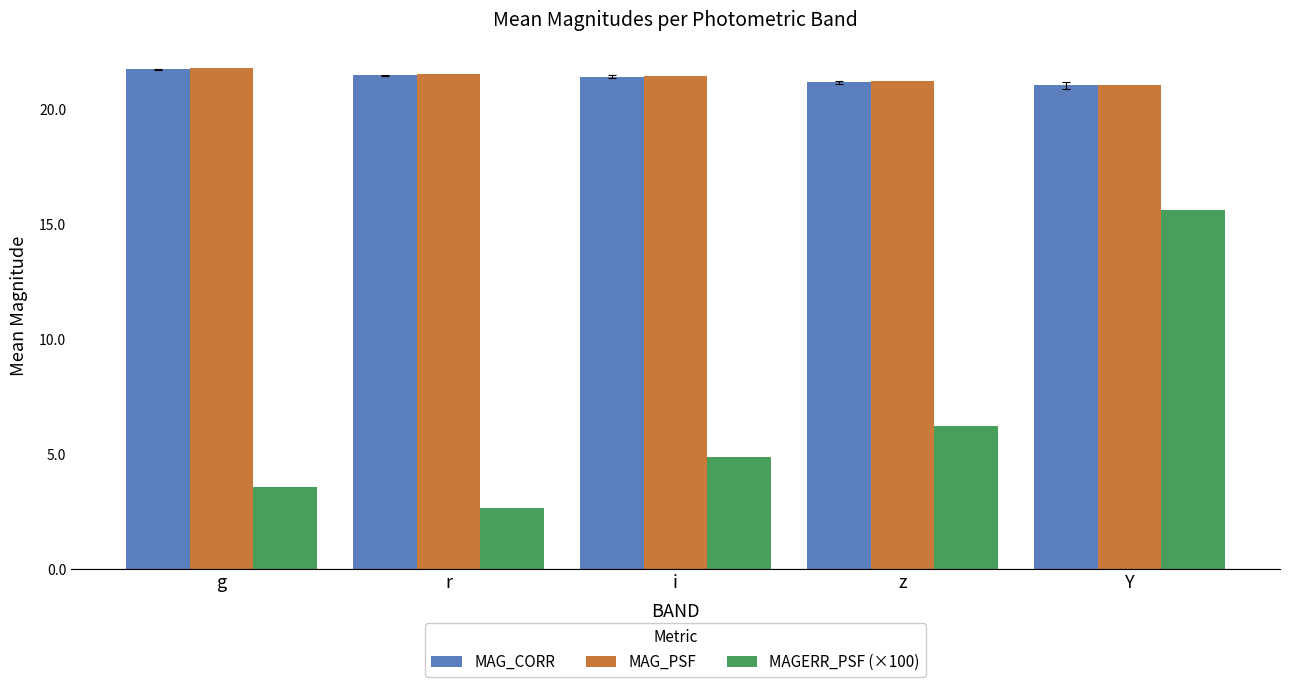

The MAG_CORR series shows 21.0 at Y. True or false?

True